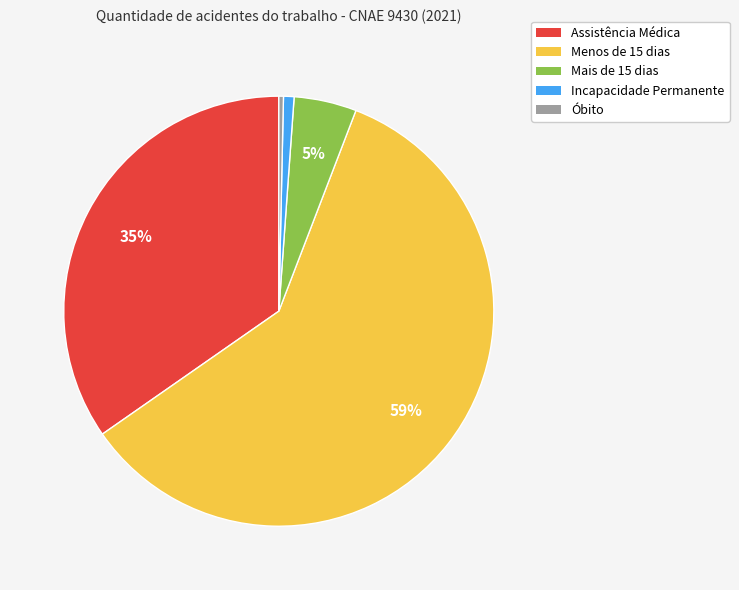

True or false: Mais de 15 dias accounts for 5% of the total.

True